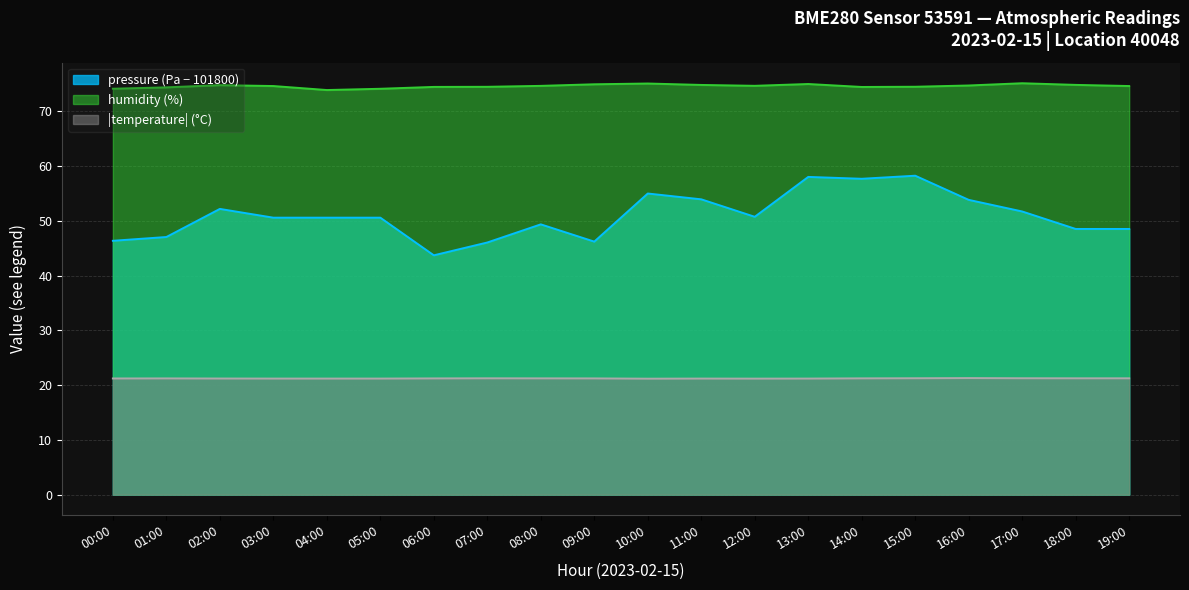

What is the difference between the second highest and second lowest values in the humidity series?

1.0